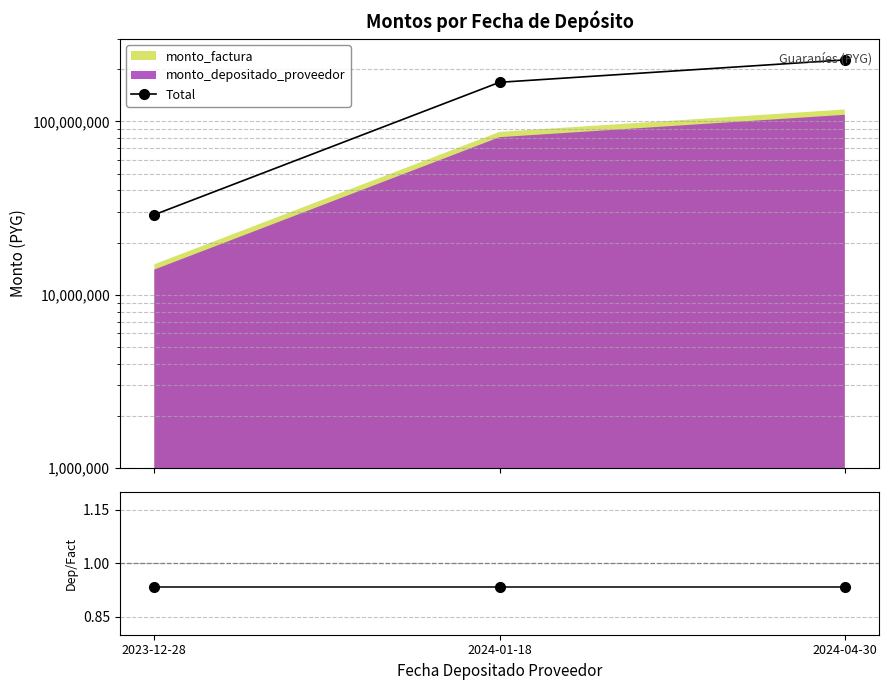

What is the approximate value of Total at 2024-04-30?

226623600.0